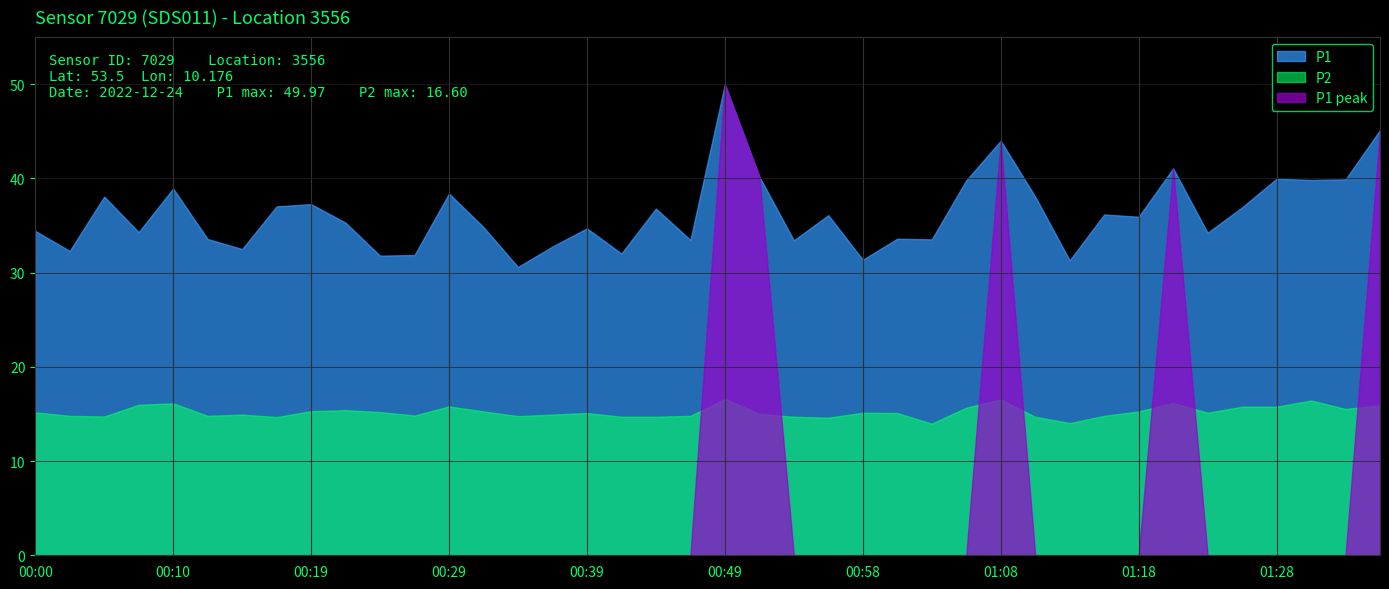

List the series in order of their overall mean, highest first.

P1, P2, P1 peak